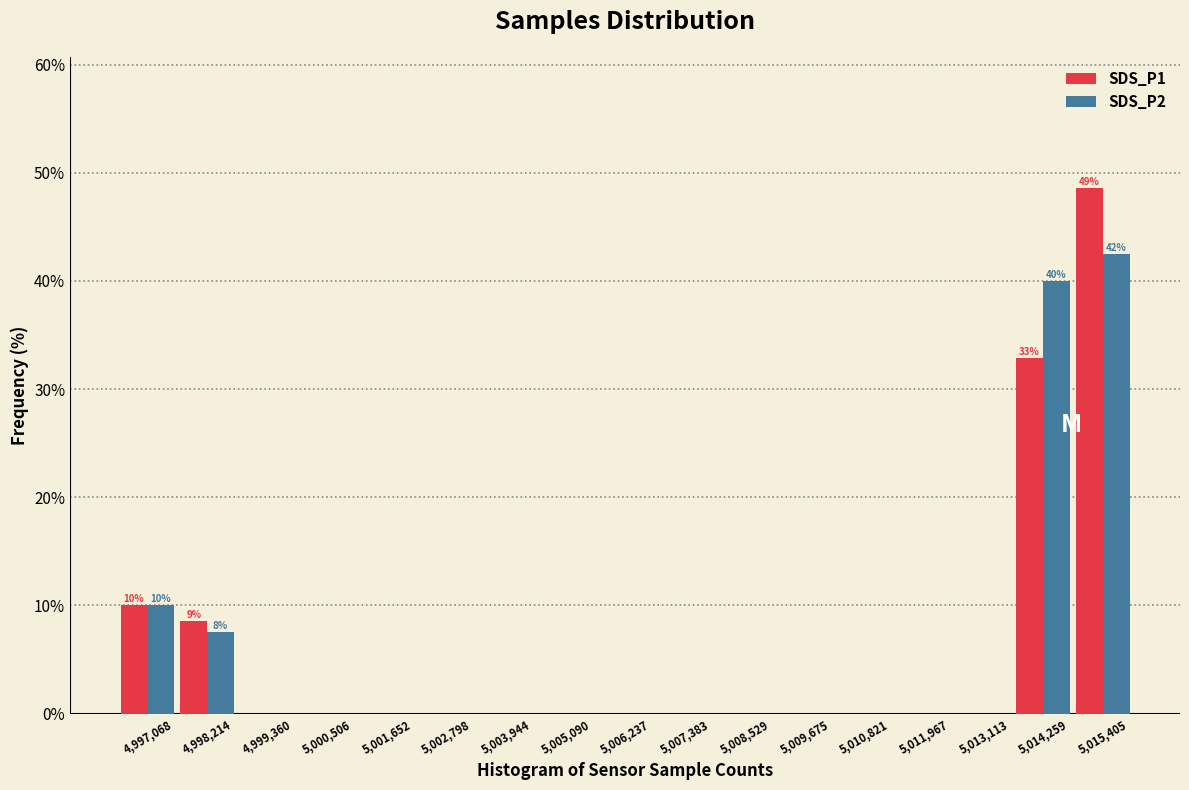

In the SDS_P2 series, which range on the x-axis has the tallest bar?

5014800 to 5016000